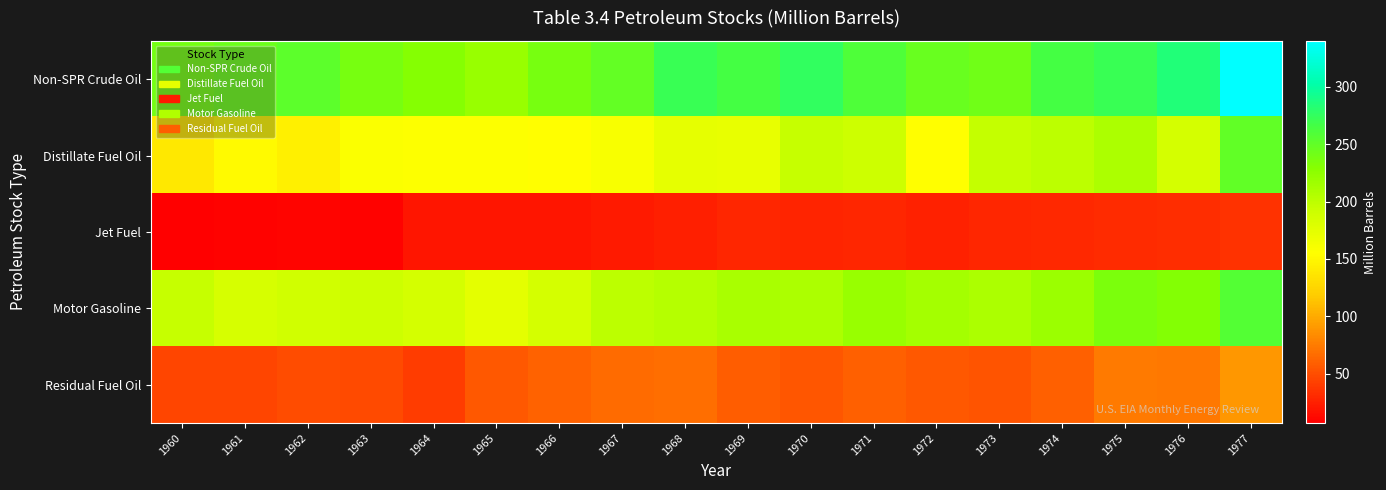

Reading right to left, list all the values displayed in this chart.

Non-SPR Crude Oil: 1977=340.2	1976=285.5	1975=271.4	1974=265.0	1973=242.5	1972=246.4	1971=259.6	1970=276.4	1969=265.2	1968=272.2	1967=249.0	1966=238.4	1965=220.3	1964=230.1	1963=237.4	1962=252.0	1961=244.7	1960=239.8
Distillate Fuel Oil: 1977=250.3	1976=186.0	1975=208.8	1974=200.1	1973=196.5	1972=154.3	1971=190.6	1970=195.3	1969=171.7	1968=173.2	1967=159.7	1966=154.1	1965=155.4	1964=155.8	1963=156.7	1962=144.0	1961=152.0	1960=138.5
Jet Fuel: 1977=34.5	1976=32.1	1975=30.4	1974=29.4	1973=28.5	1972=25.5	1971=27.7	1970=27.6	1969=28.1	1968=24.3	1967=22.3	1966=19.4	1965=18.7	1964=18.7	1963=8.5	1962=9.7	1961=8.3	1960=6.9
Motor Gasoline: 1977=257.6	1976=231.4	1975=235.0	1974=218.4	1973=209.5	1972=212.9	1971=219.4	1970=209.3	1969=211.2	1968=204.5	1967=200.1	1966=186.4	1965=174.7	1964=185.8	1963=190.9	1962=188.7	1961=184.2	1960=194.8
Residual Fuel Oil: 1977=90.0	1976=72.3	1975=74.1	1974=59.7	1973=53.5	1972=55.2	1971=59.7	1970=54.0	1969=58.4	1968=67.4	1967=65.6	1966=61.2	1965=56.2	1964=40.4	1963=47.5	1962=49.8	1961=44.9	1960=44.9